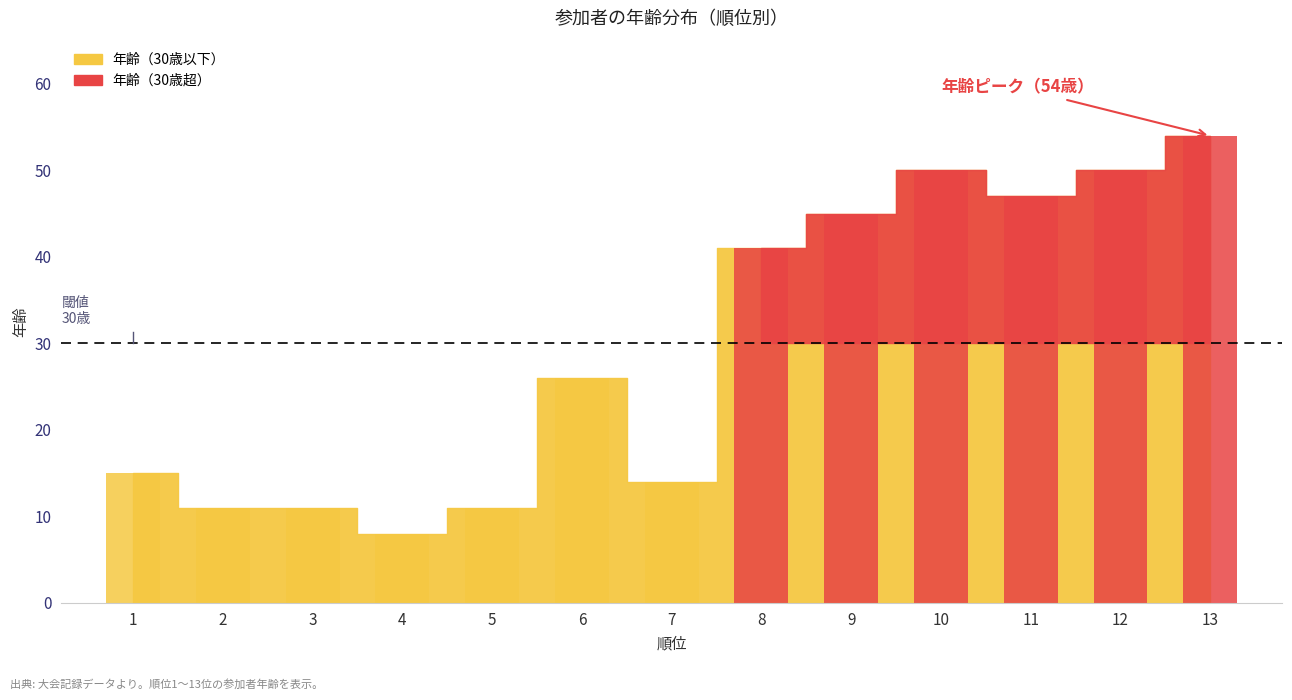

Between 3 and 8, which is larger?

8